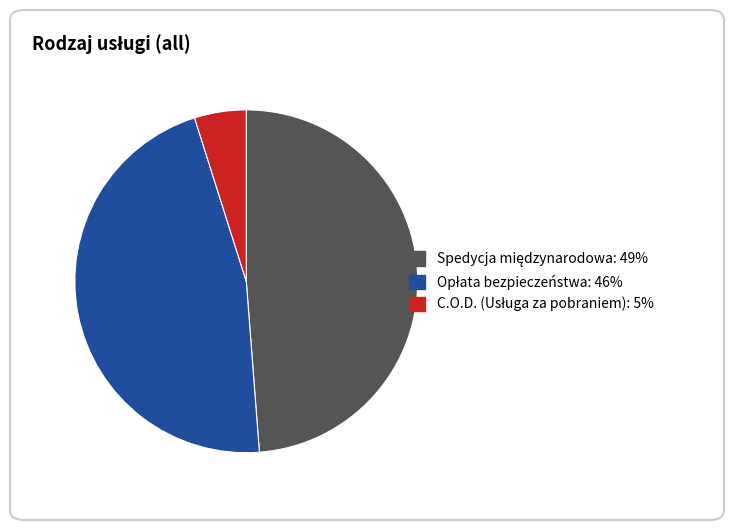

Is there a majority slice in this chart?

No